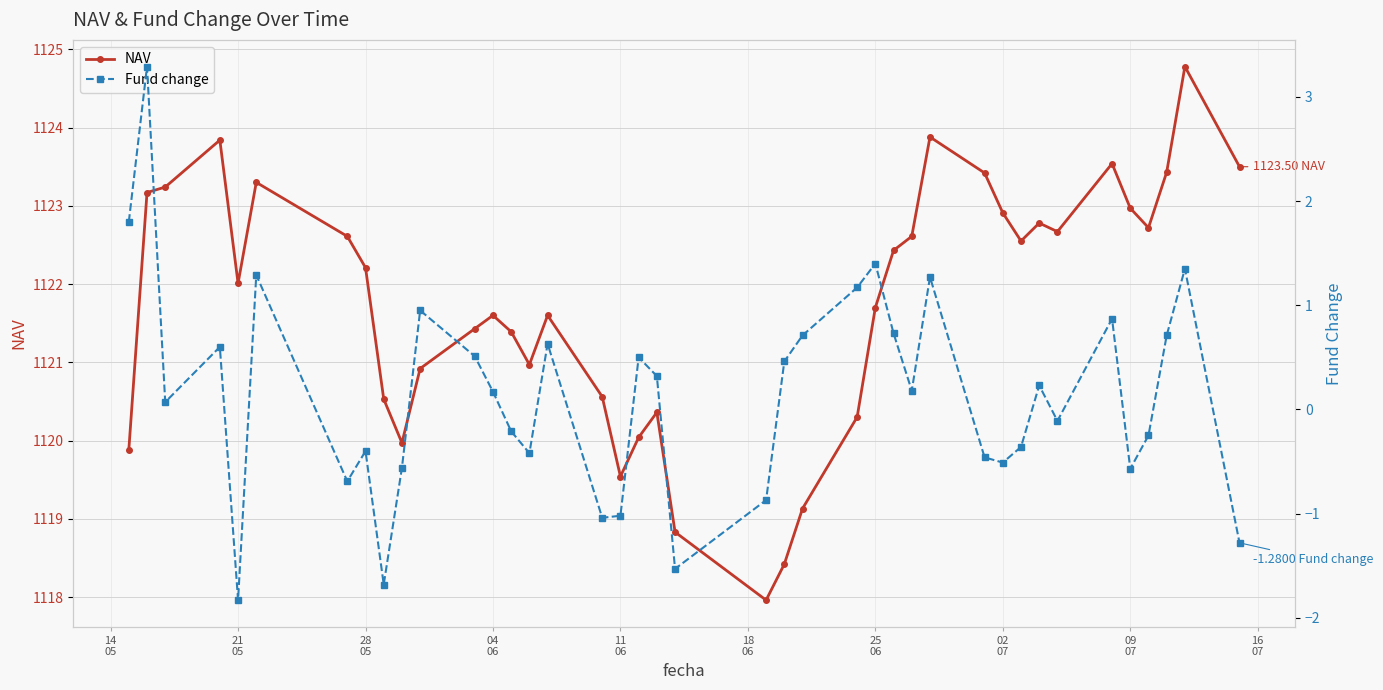

Which series has the largest total across all categories?

NAV